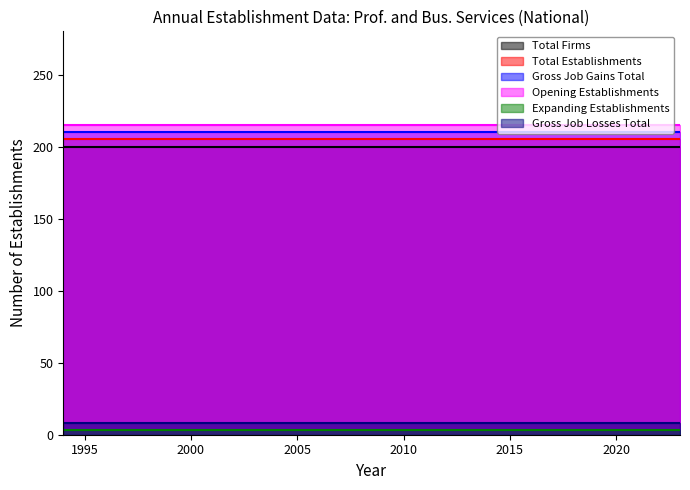

Is the value of Total Firms at 2018 greater than the value of Expanding Establishments at 2022?

Yes